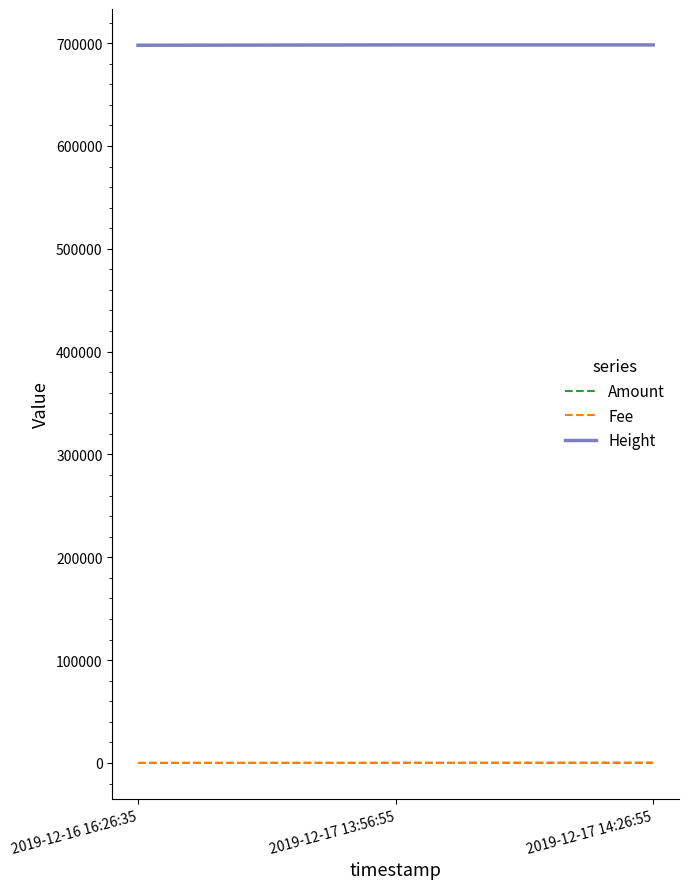

What is the highest value of the Height series?

698243.0